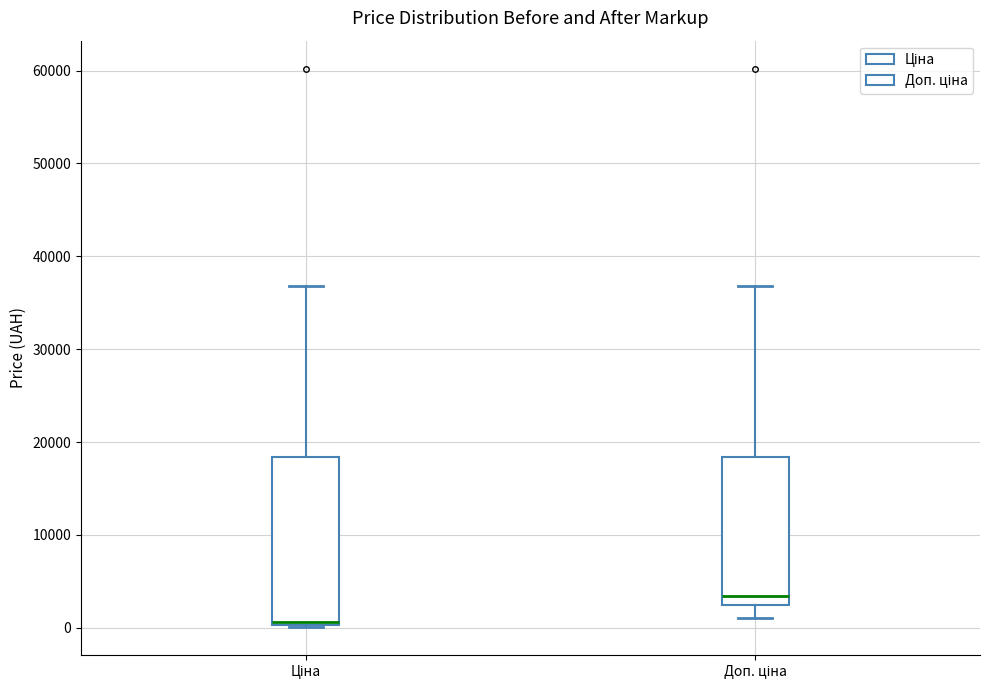

Reading left to right, transcribe this box plot: for each box, give where its median line is, the range the box spans, and where its two whiskers end, as read against the y-axis. The values are not printed on the chart, so give them approximately, as read against the axis.

Ціна: median 1000 (drawn on the box's lower edge), box 0 to 18000, whiskers 0 to 37000
Доп. ціна: median 3000, box 2000 to 18000, whiskers 1000 to 37000